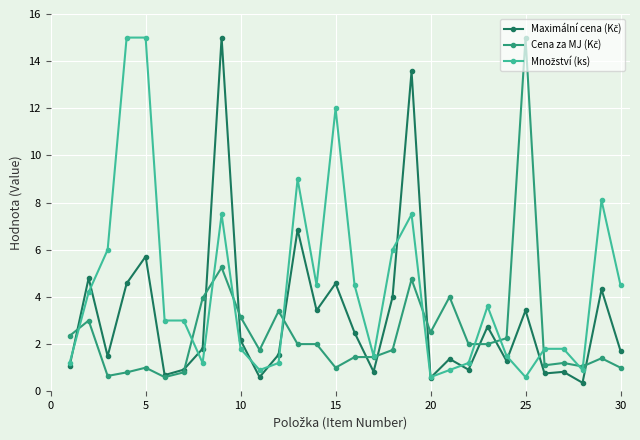

What is the greatest value displayed?

15.0